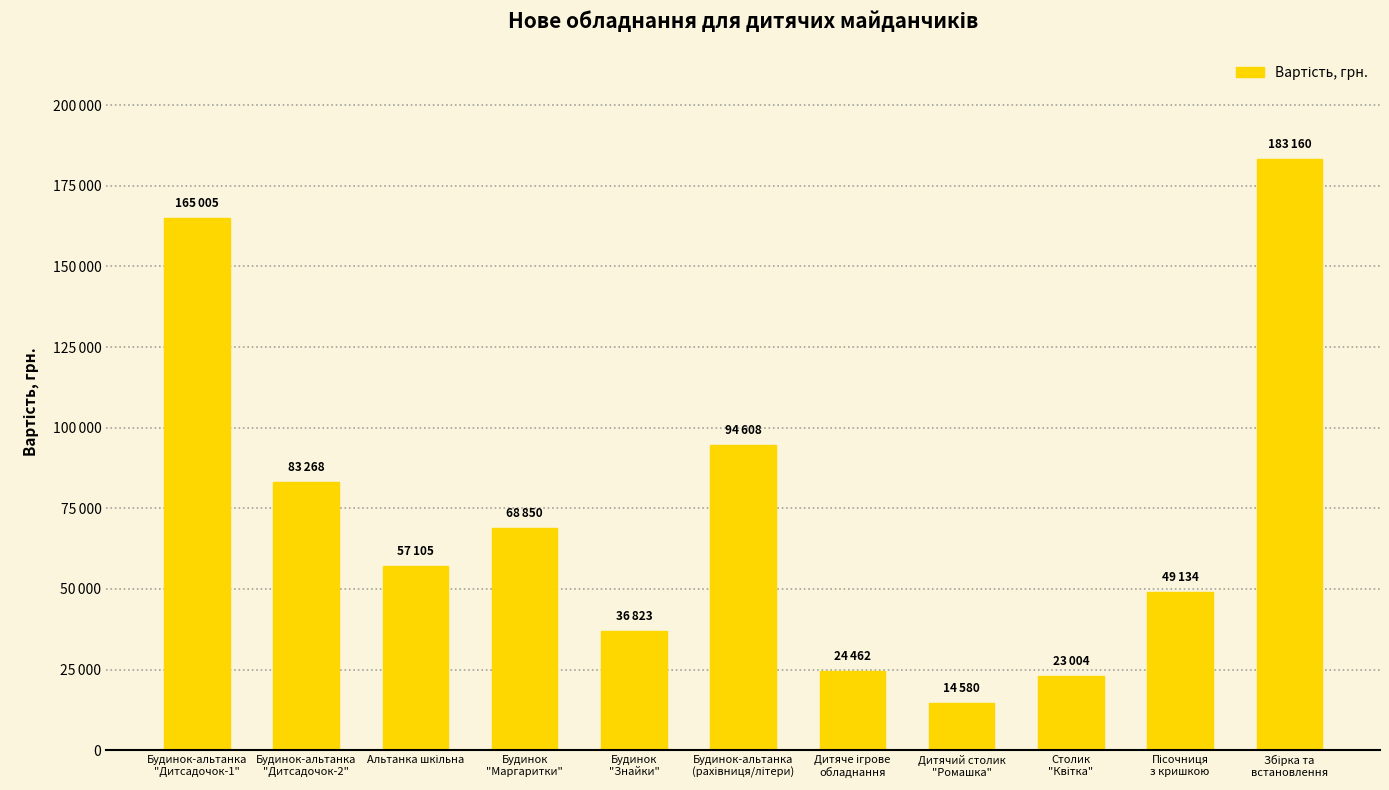

Between Дитячий столик
"Ромашка" and Пісочниця
з кришкою, which is larger?

Пісочниця
з кришкою